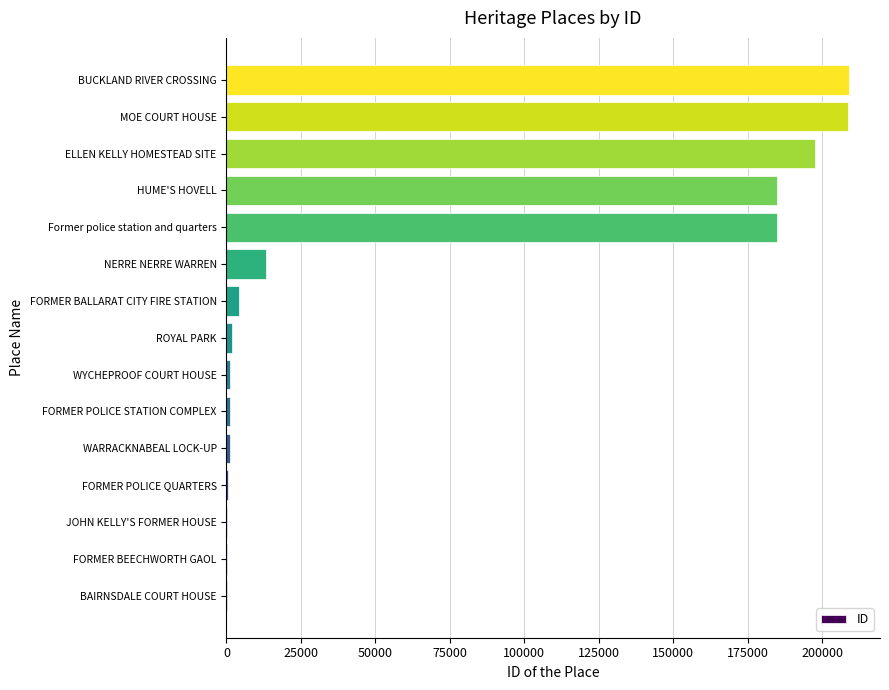

Where is the data nearest to the value 104483?

Former police station and quarters